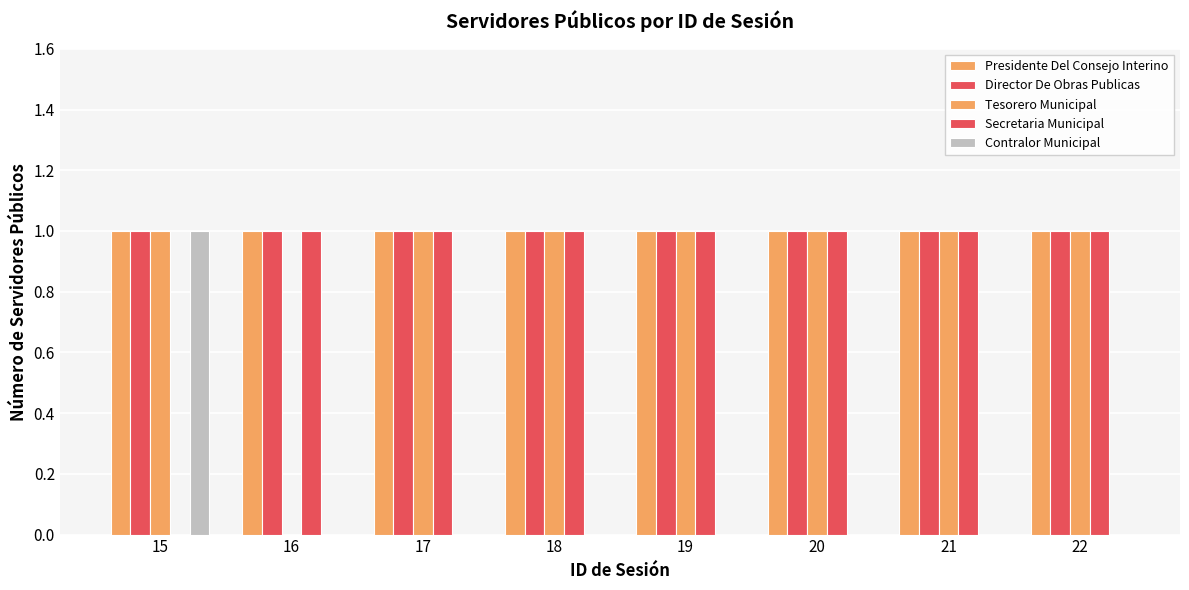

What is the highest value of the Presidente Del Consejo Interino series?

1